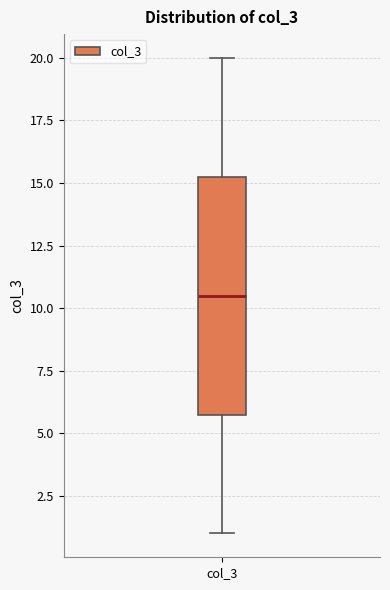

Transcribe this box plot: give where the median line is, the range the box spans, and where the two whiskers end, as read against the y-axis. The values are not printed on the chart, so give them approximately, as read against the axis.

median 10.5, box 6.0 to 15.5, whiskers 1.0 to 20.0